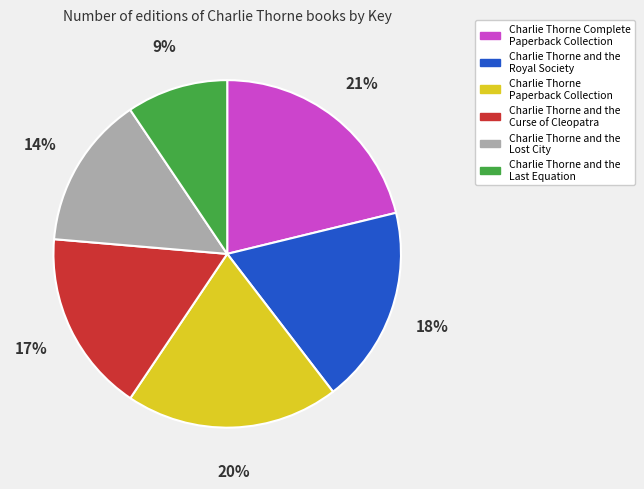

The Charlie Thorne Complete Paperback Collection slice represents 35% of the pie. True or false?

False